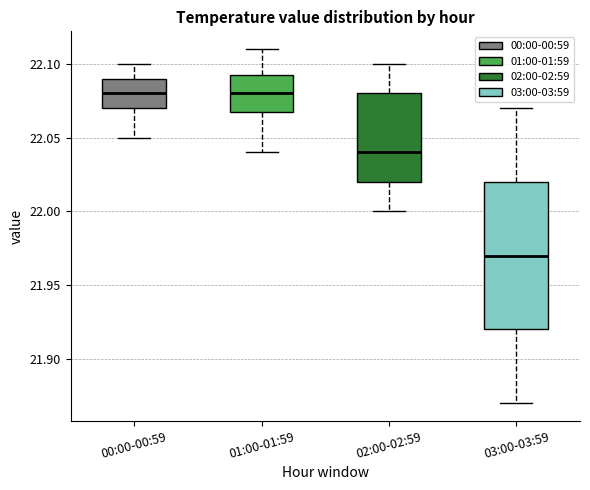

Reading left to right, transcribe this box plot: for each box, give where its median line is, the range the box spans, and where its two whiskers end, as read against the y-axis. The values are not printed on the chart, so give them approximately, as read against the axis.

00:00-00:59: median 22.080, box 22.070 to 22.090, whiskers 22.050 to 22.100
01:00-01:59: median 22.080, box 22.070 to 22.095, whiskers 22.040 to 22.110
02:00-02:59: median 22.040, box 22.020 to 22.080, whiskers 22.000 to 22.100
03:00-03:59: median 21.970, box 21.920 to 22.020, whiskers 21.870 to 22.070